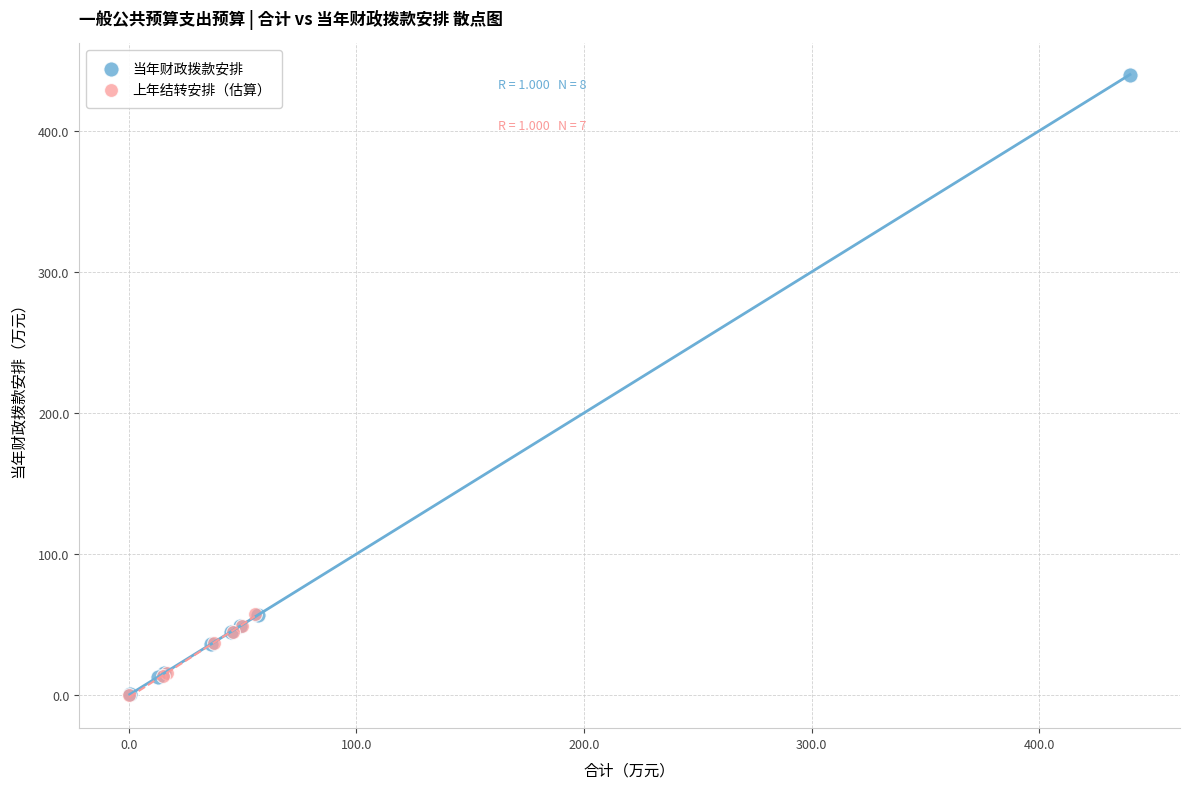

Which series contains the highest Y value?

当年财政拨款安排